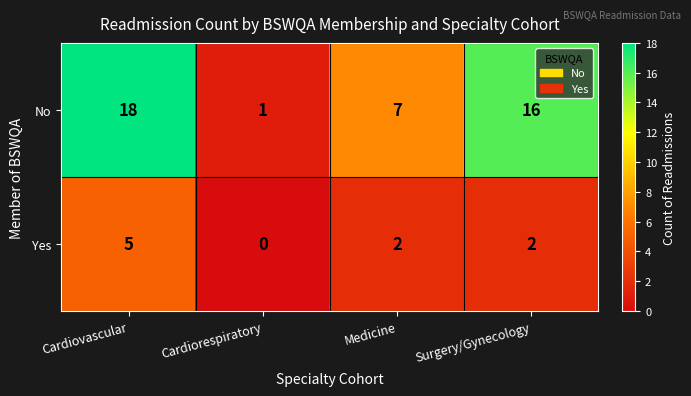

Reading right to left, transcribe all the data shown in this chart.

No: Surgery/Gynecology=16	Medicine=7	Cardiorespiratory=1	Cardiovascular=18
Yes: Surgery/Gynecology=2	Medicine=2	Cardiorespiratory=0	Cardiovascular=5